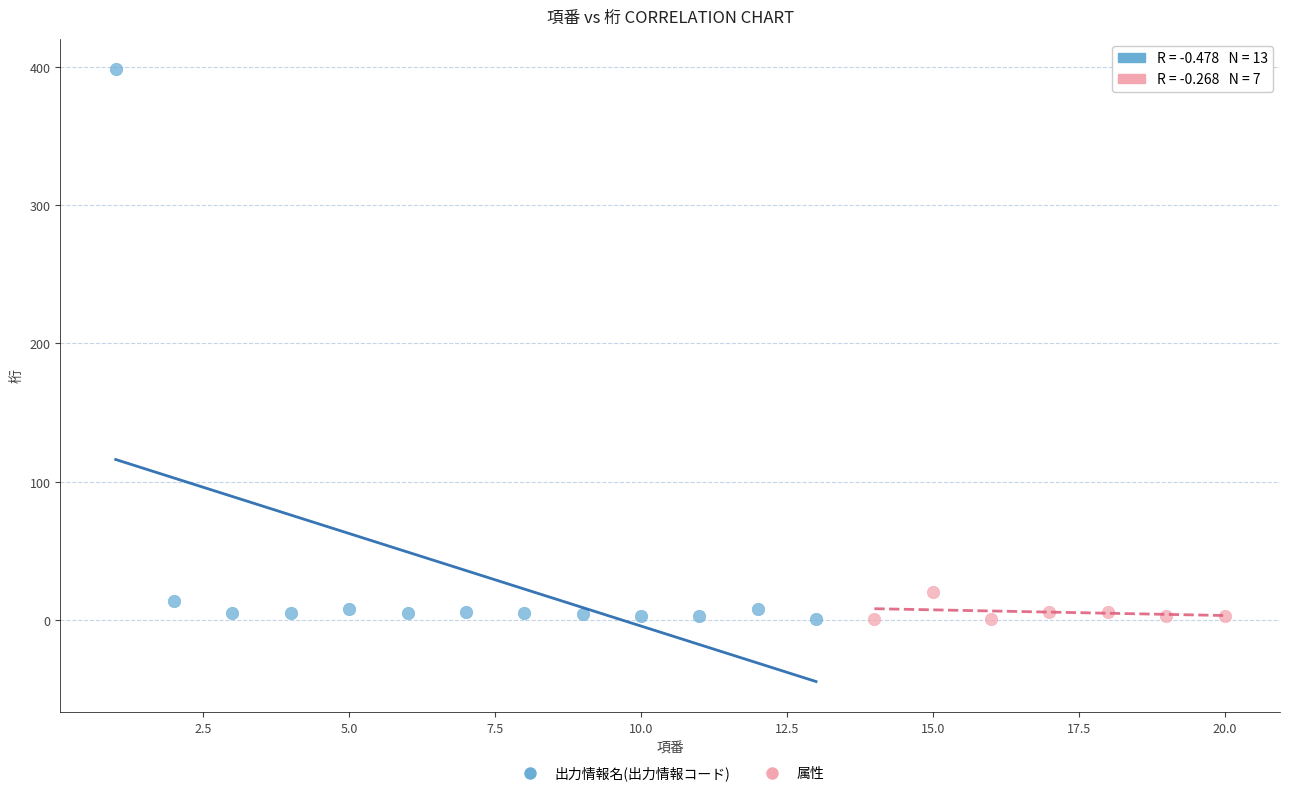

Which series has the largest Y range (max minus min)?

出力情報名(出力情報コード)